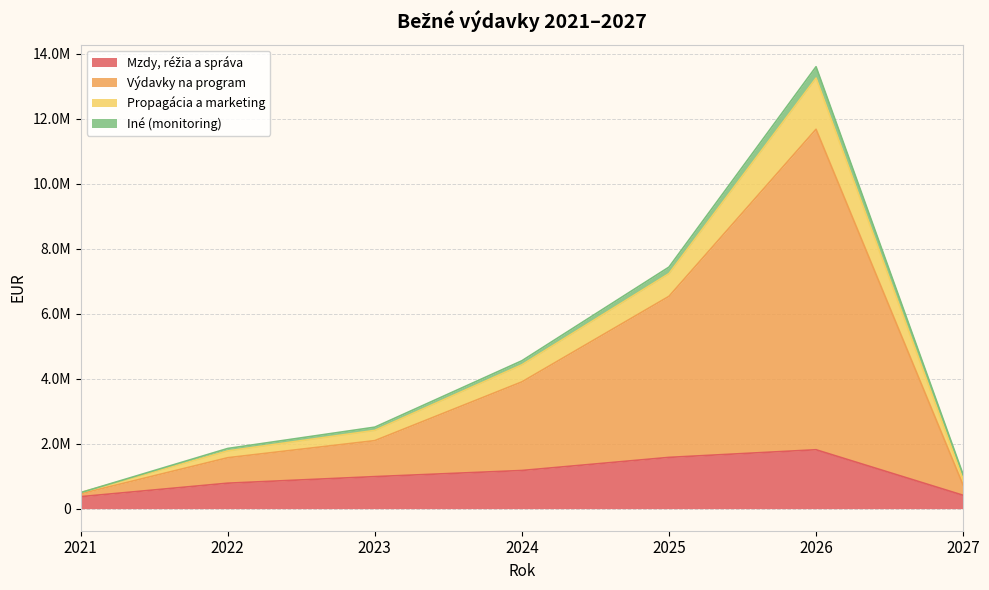

What is the smallest value displayed?

368273